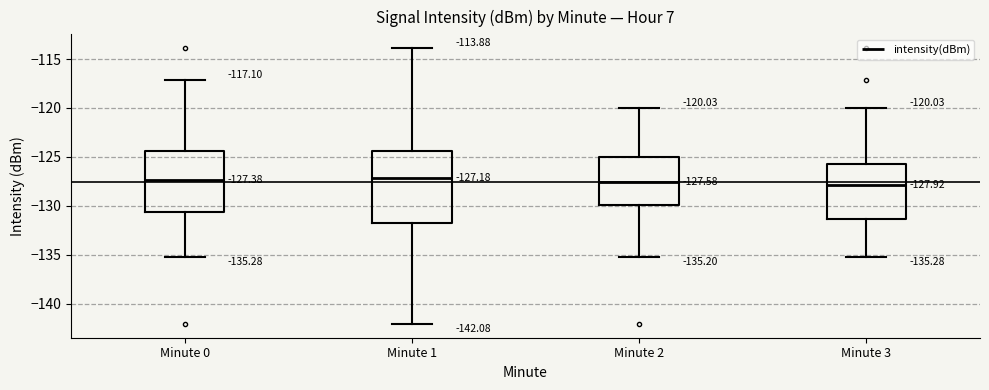

Which box is the tallest, from its lower edge to its upper edge?

Minute 1